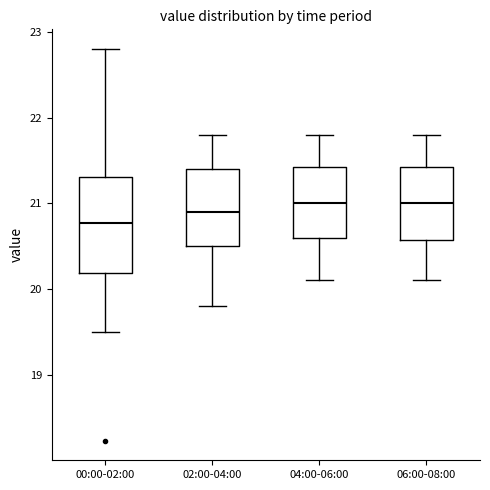

Reading left to right, read every box against the y-axis: the position of its median line, the range the box covers, and the ends of its whiskers. The values are not printed on the chart, so give them approximately, as read against the axis.

00:00-02:00: median 20.8, box 20.2 to 21.3, whiskers 19.5 to 22.8
02:00-04:00: median 20.9, box 20.5 to 21.4, whiskers 19.8 to 21.8
04:00-06:00: median 21.0, box 20.6 to 21.4, whiskers 20.1 to 21.8
06:00-08:00: median 21.0, box 20.6 to 21.4, whiskers 20.1 to 21.8